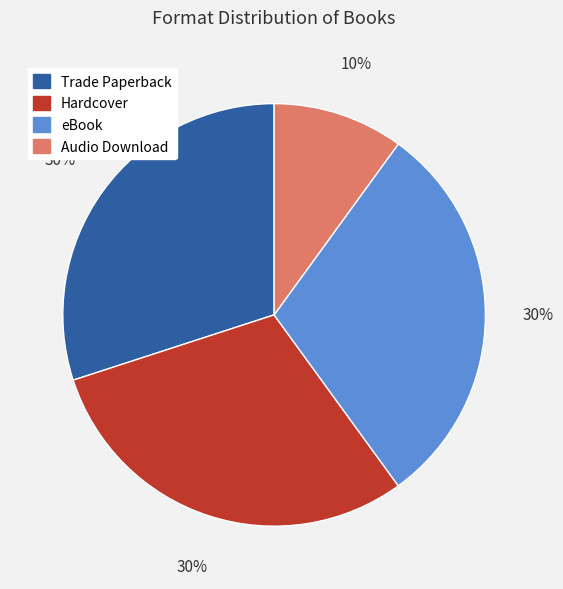

The Hardcover slice represents 30% of the pie. True or false?

True